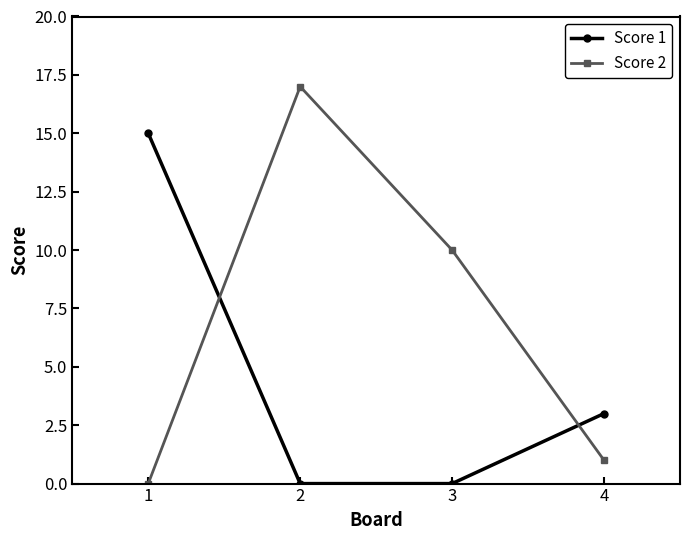

What is the value of the Score 1 point at the 1st from the left?

15